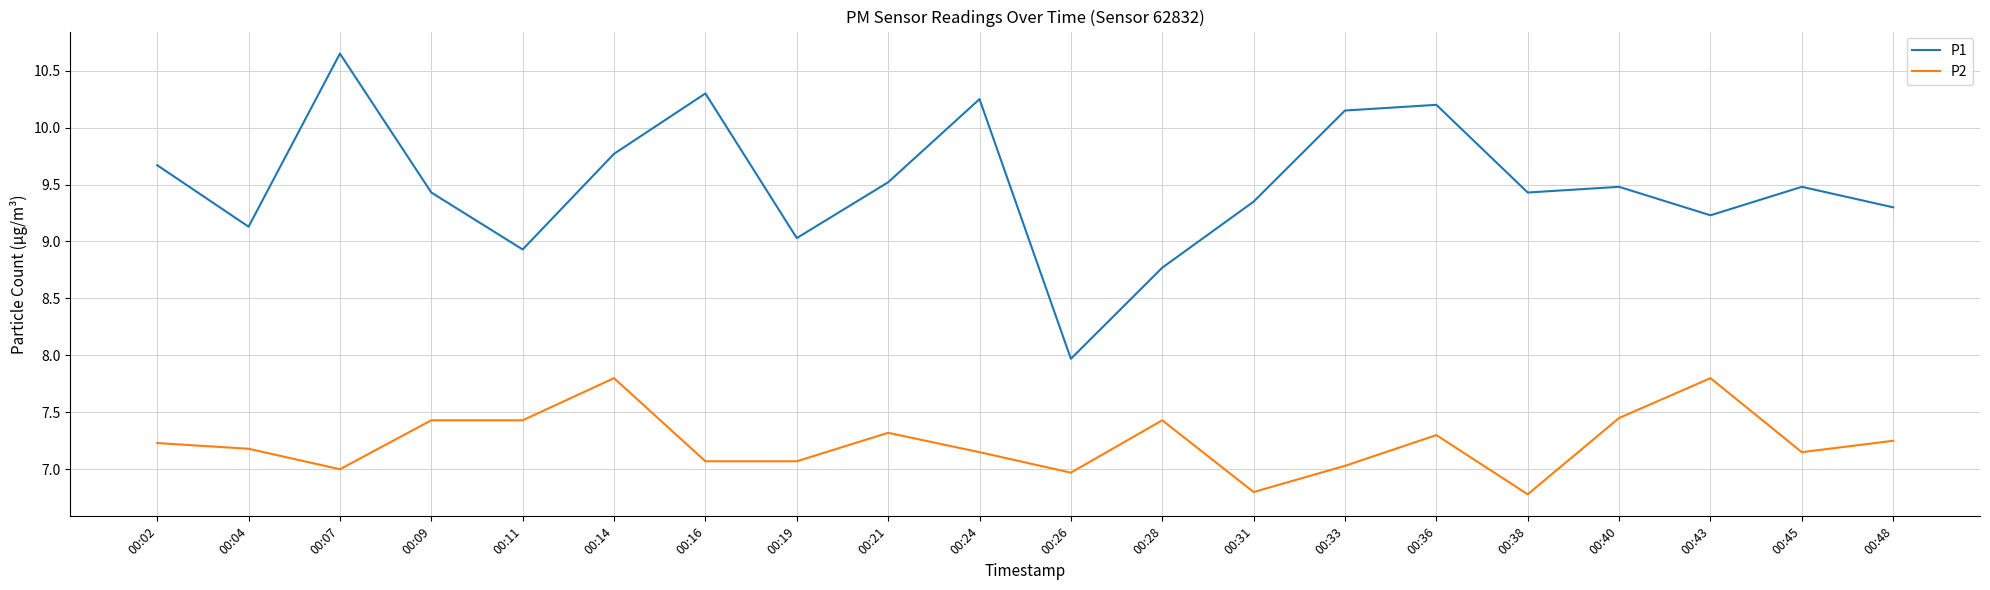

Between 00:09 and 00:28, which series saw the biggest shift?

P1